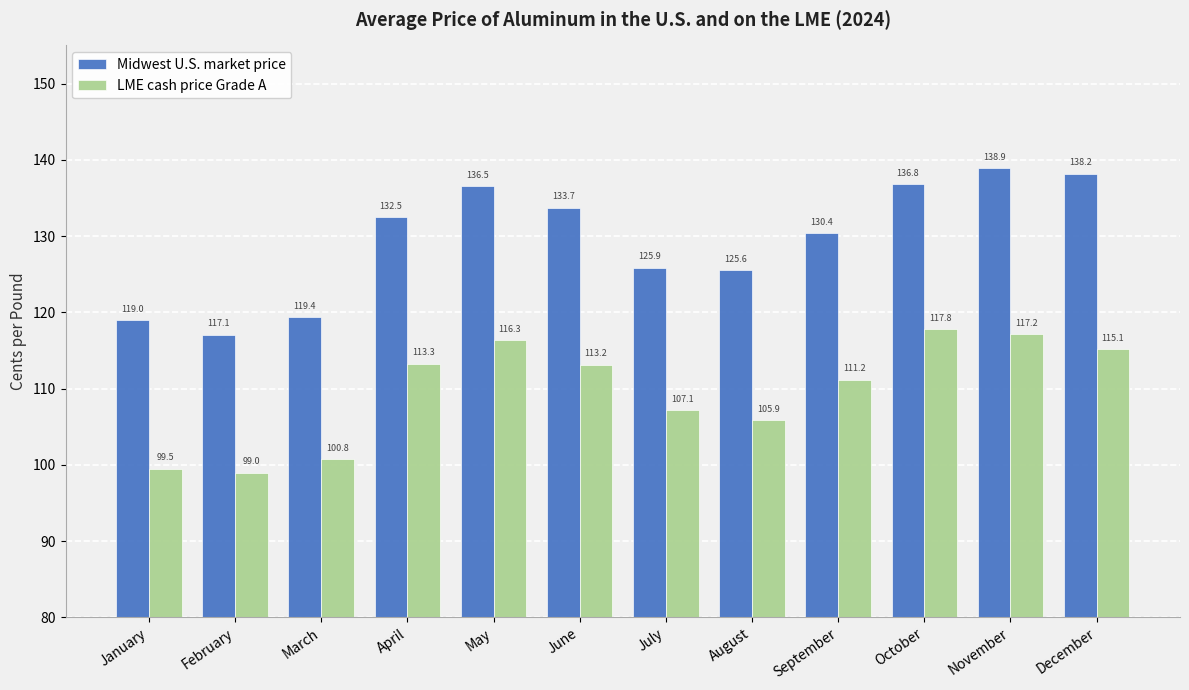

Rank the series by their maximum value, from highest to lowest.

Midwest U.S. market price, LME cash price Grade A